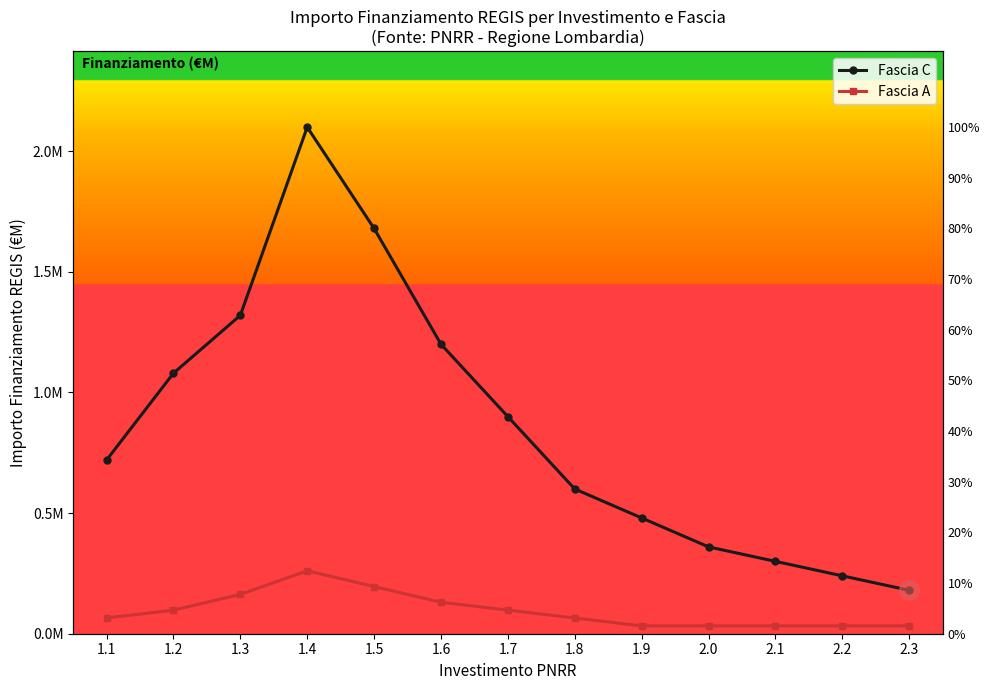

List the series in order of their peak value, highest first.

Fascia C, Fascia A